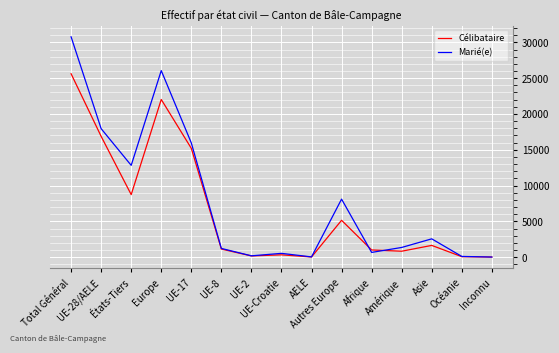

Which category has the highest value in the Marié(e) series?

Total Général